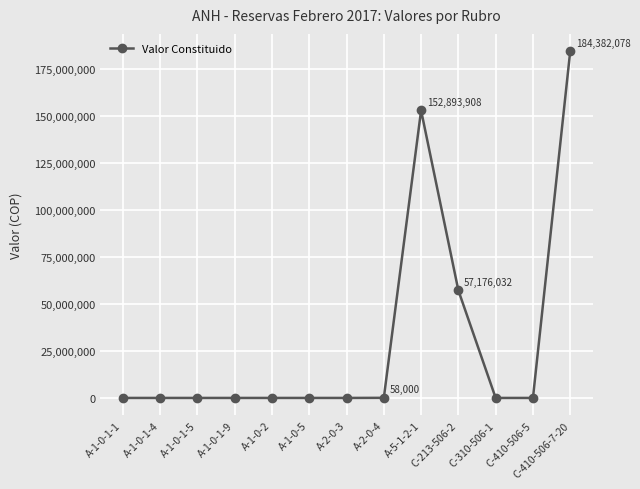

What is the maximum value shown in the chart?

184382078